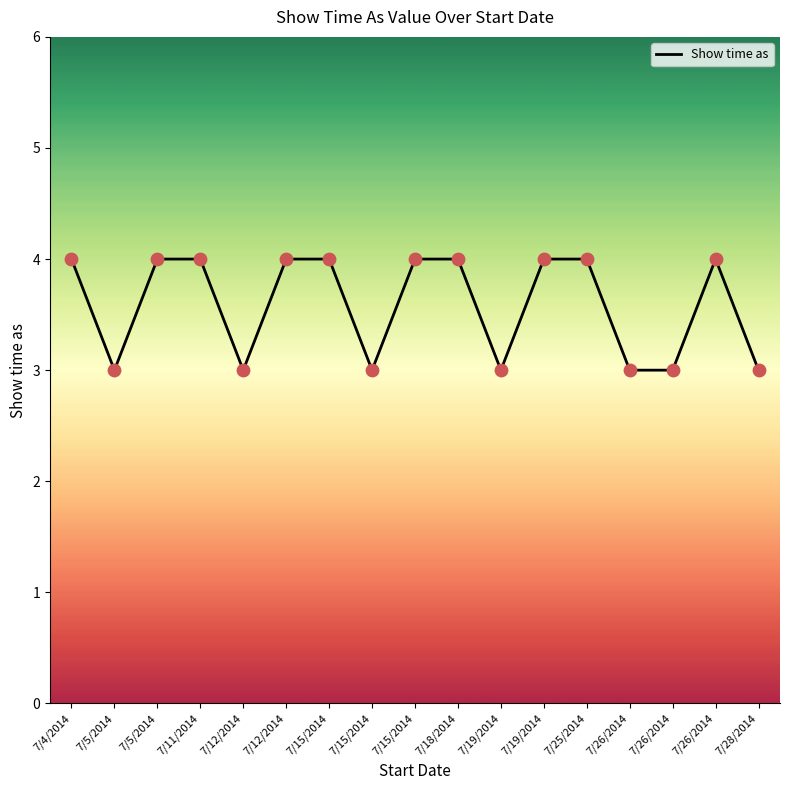

What is the change in value from 7/25/2014 to 7/26/2014?

-1